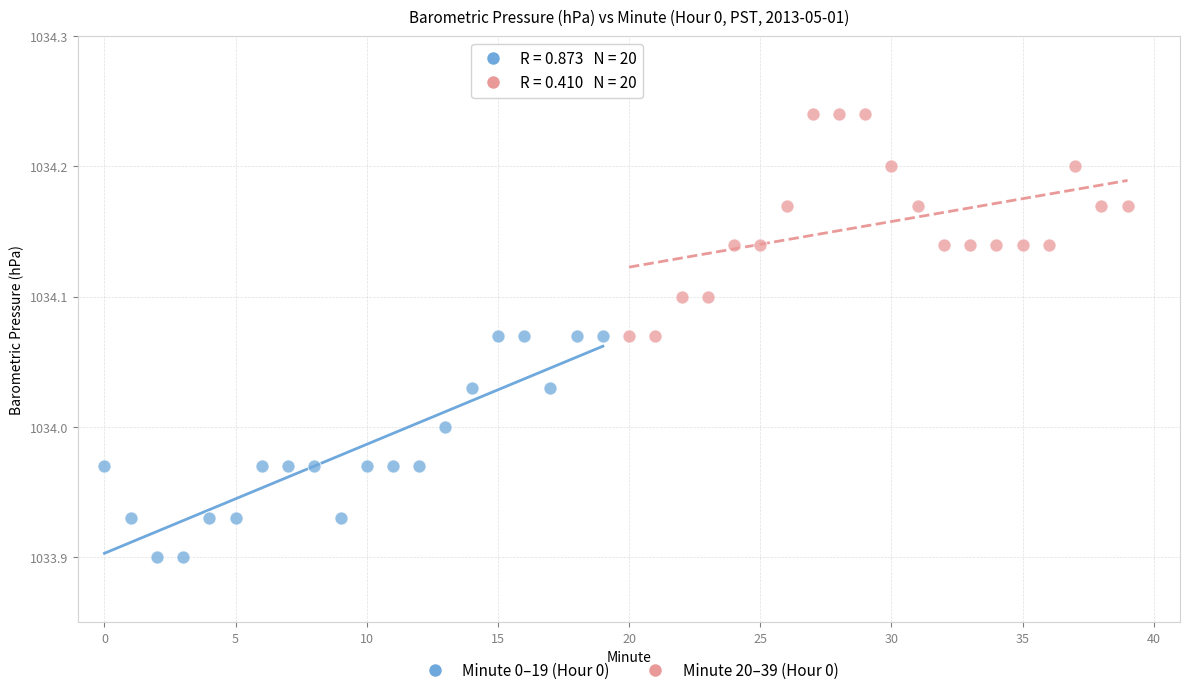

Which series contains the highest Y value?

Minute 20–39 (Hour 0)